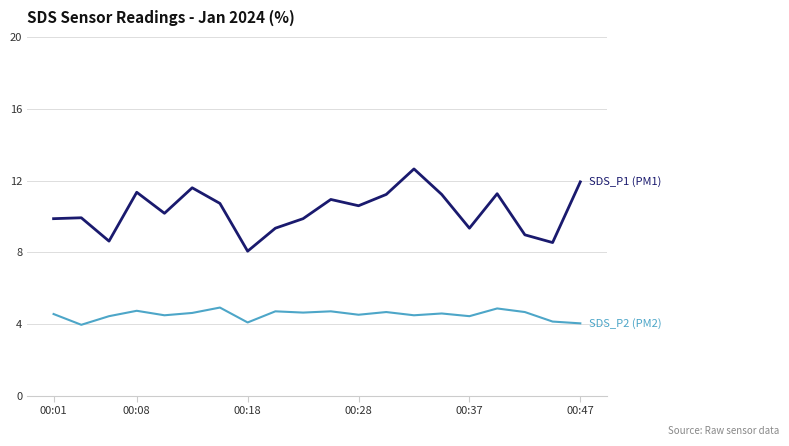

What is the smallest value displayed?

4.0